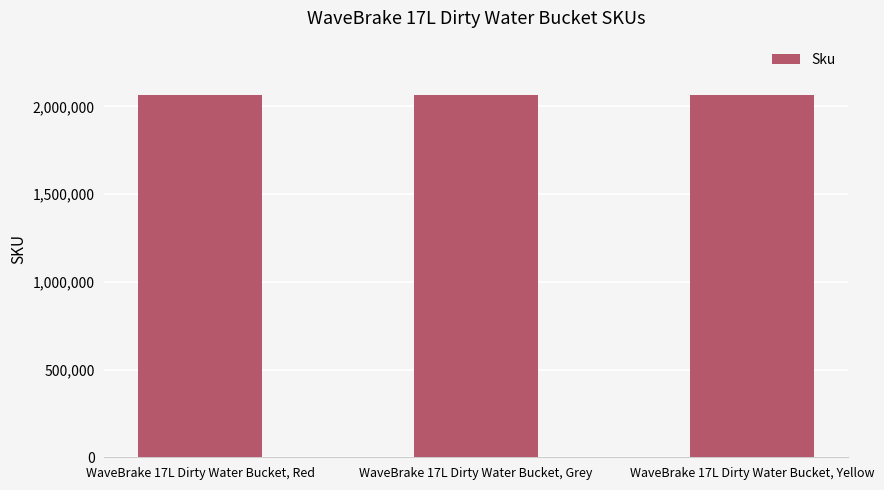

What is the difference between the maximum and minimum values?

3